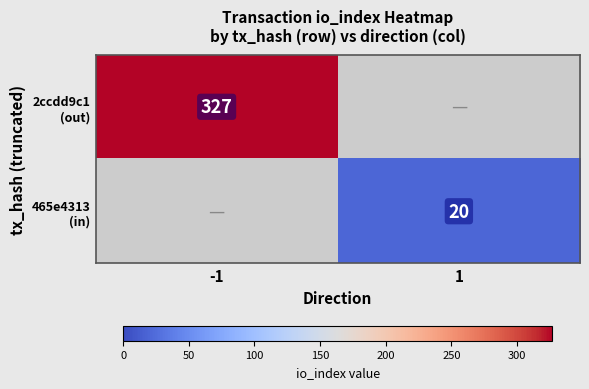

How many positive values does the 465e4313 (in) series have?

1